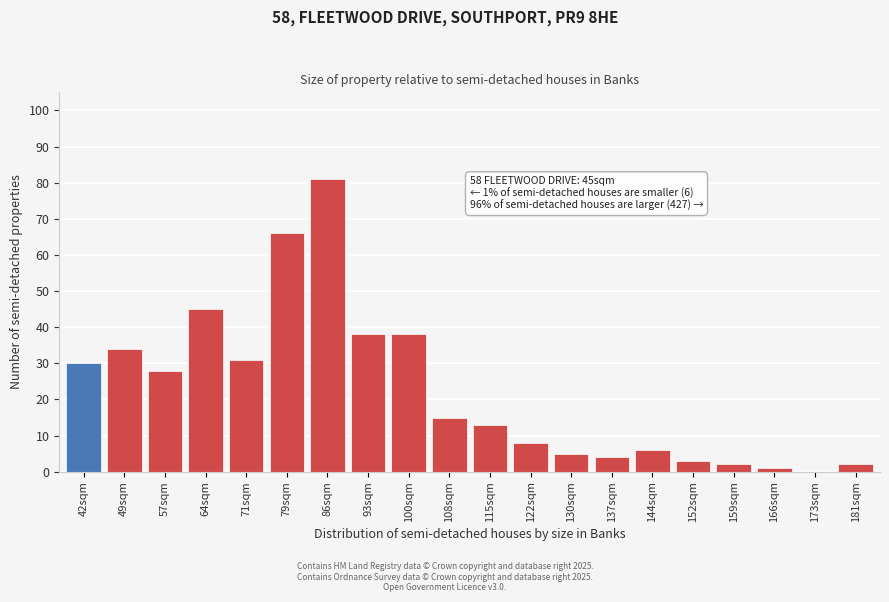

Reading left to right, list all the values displayed in this chart.

42sqm=30	49sqm=34	57sqm=28	64sqm=45	71sqm=31	79sqm=66	86sqm=81	93sqm=38	100sqm=38	108sqm=15	115sqm=13	122sqm=8	130sqm=5	137sqm=4	144sqm=6	152sqm=3	159sqm=2	166sqm=1	173sqm=0	181sqm=2